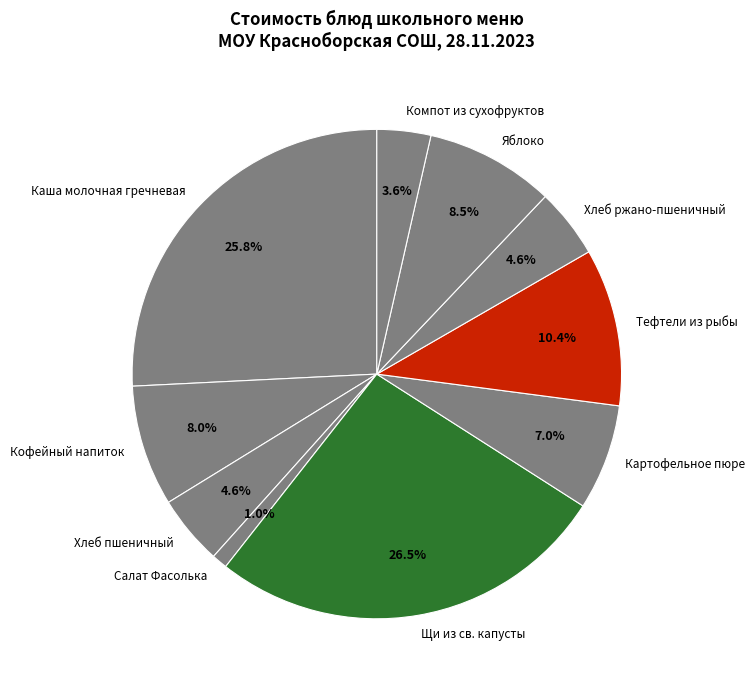

To the nearest percent, what is the difference between the Каша молочная гречневая and Хлеб ржано-пшеничный slice percentages?

21%